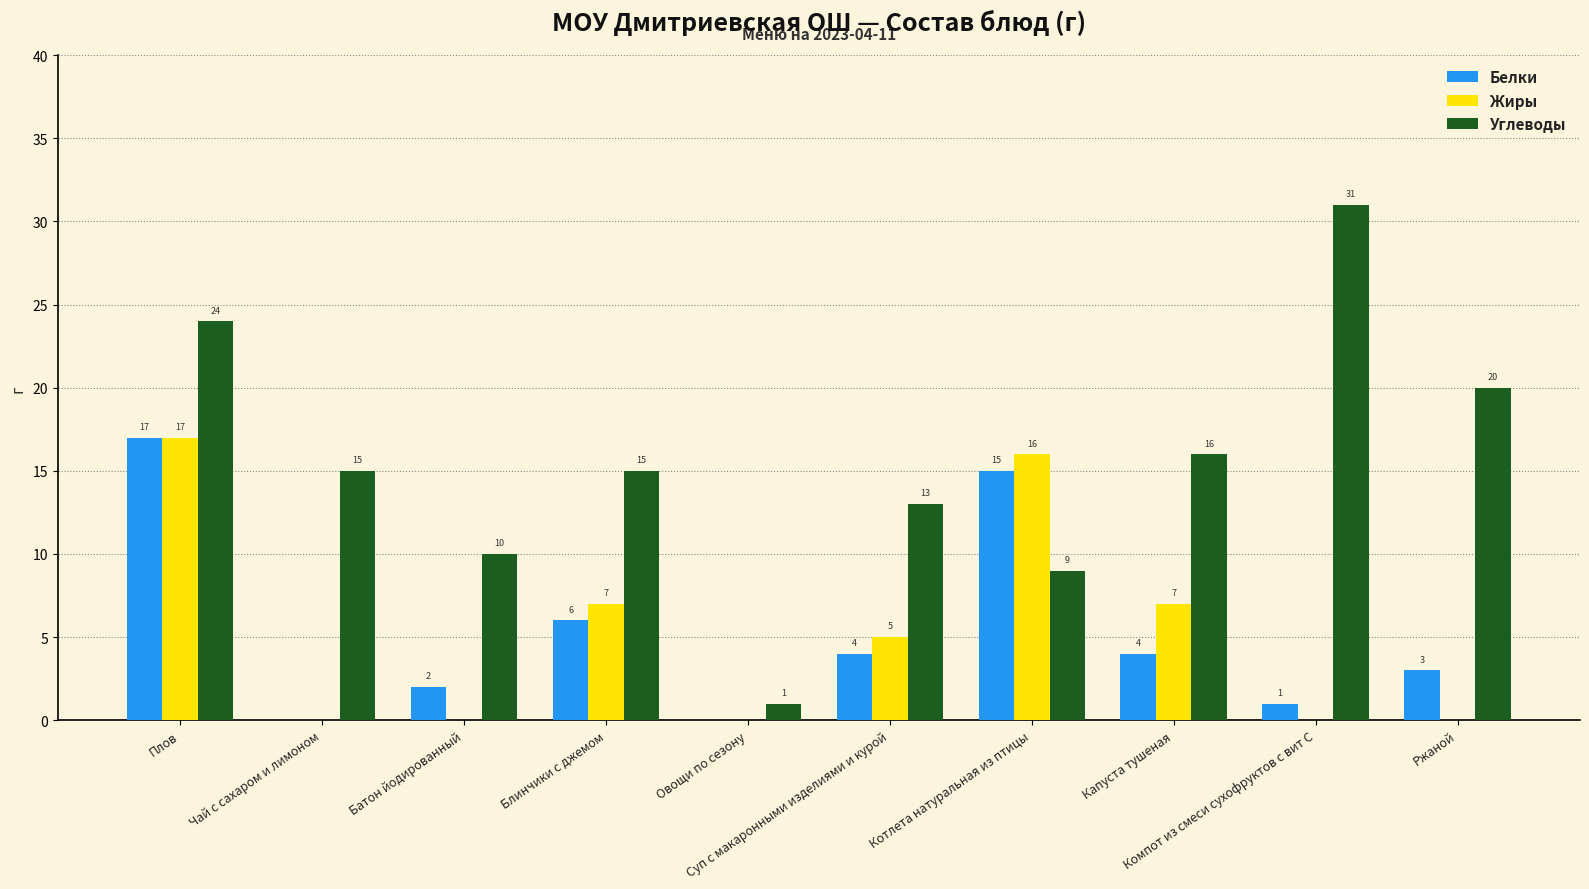

Reading left to right, what are all the values shown in this chart?

Белки: Плов=17	Чай с сахаром и лимоном=0	Батон йодированный=2	Блинчики с джемом=6	Овощи по сезону=0	Суп с макаронными изделиями и курой=4	Котлета натуральная из птицы=15	Капуста тушеная=4	Компот из смеси сухофруктов с вит С=1	Ржаной=3
Жиры: Плов=17	Чай с сахаром и лимоном=0	Батон йодированный=0	Блинчики с джемом=7	Овощи по сезону=0	Суп с макаронными изделиями и курой=5	Котлета натуральная из птицы=16	Капуста тушеная=7	Компот из смеси сухофруктов с вит С=0	Ржаной=0
Углеводы: Плов=24	Чай с сахаром и лимоном=15	Батон йодированный=10	Блинчики с джемом=15	Овощи по сезону=1	Суп с макаронными изделиями и курой=13	Котлета натуральная из птицы=9	Капуста тушеная=16	Компот из смеси сухофруктов с вит С=31	Ржаной=20